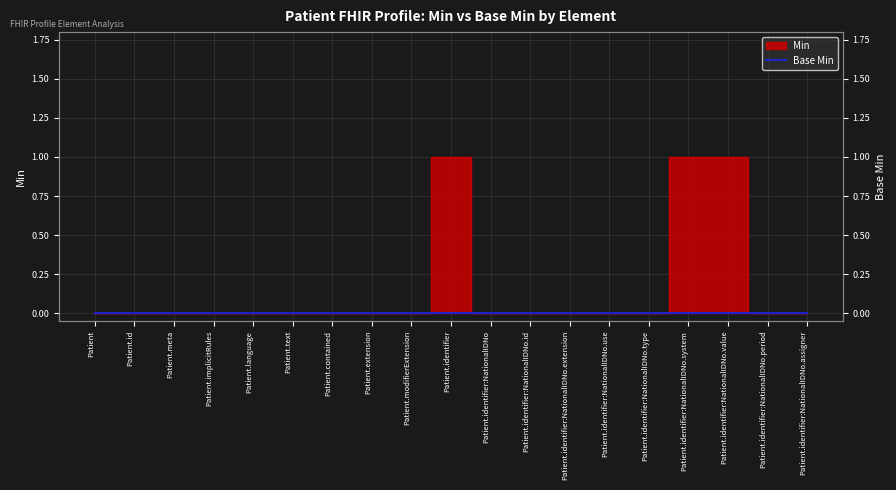

Is it true that the value at Patient.identifier:NationalIDNo.type is 0?

True